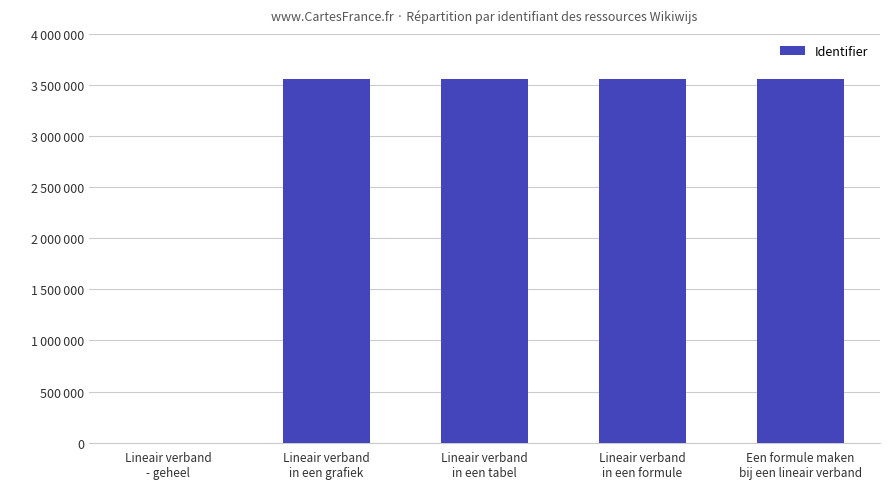

Reading left to right, what are all the values shown in this chart?

Lineair verband
- geheel=0	Lineair verband
in een grafiek=3561083	Lineair verband
in een tabel=3561085	Lineair verband
in een formule=3561087	Een formule maken
bij een lineair verband=3561091